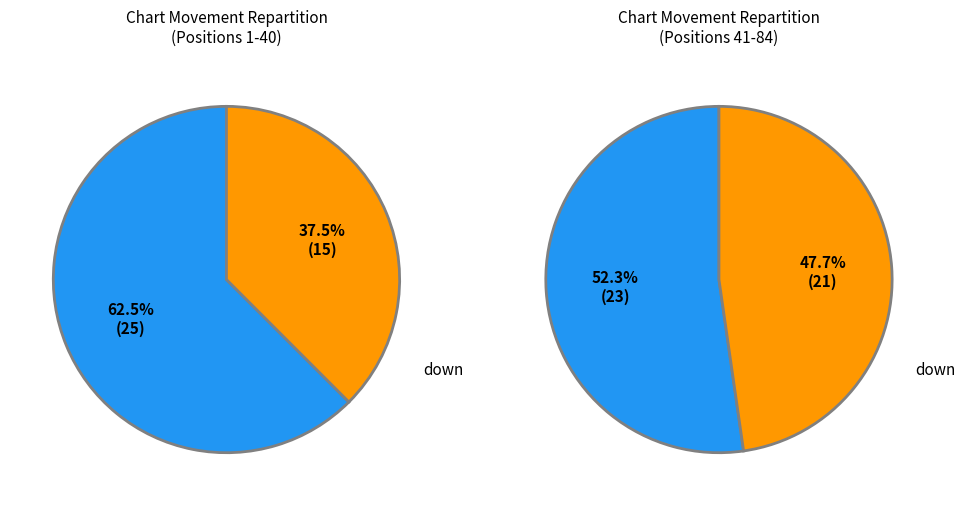

True or false: down accounts for 43% of the total.

True